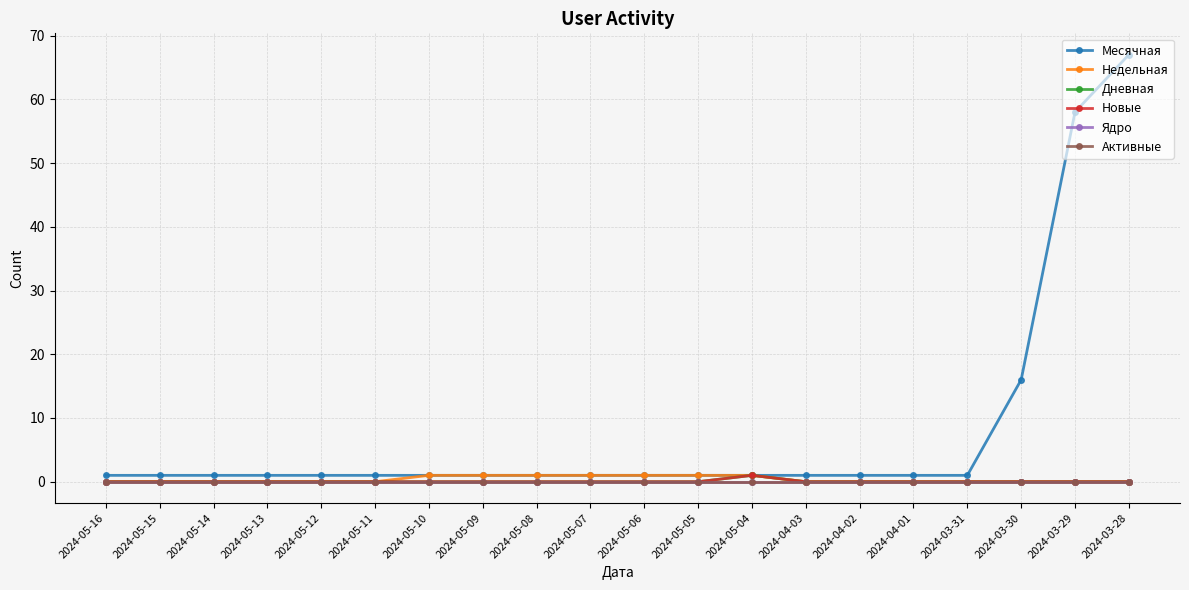

What is the total value across all series at 2024-05-10?

2